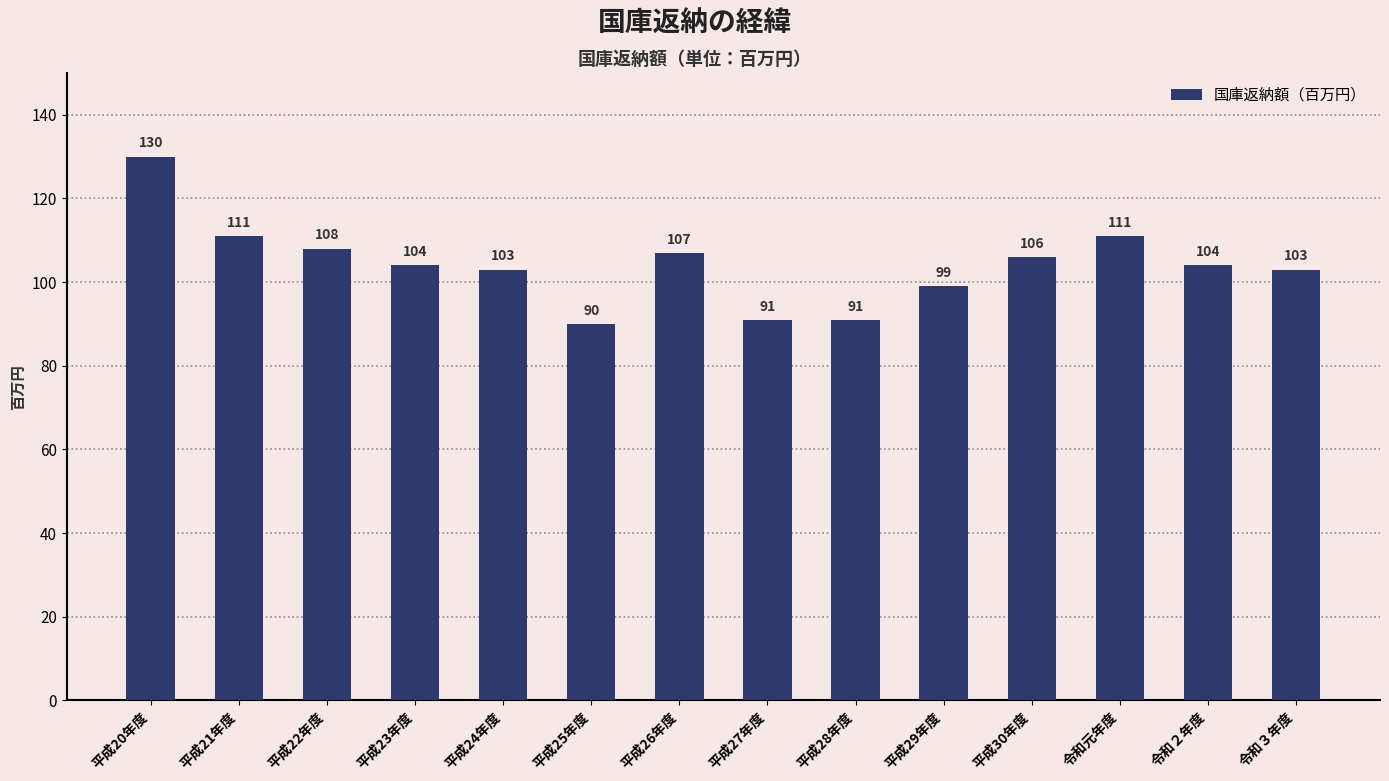

What is the sum of all values?

1458